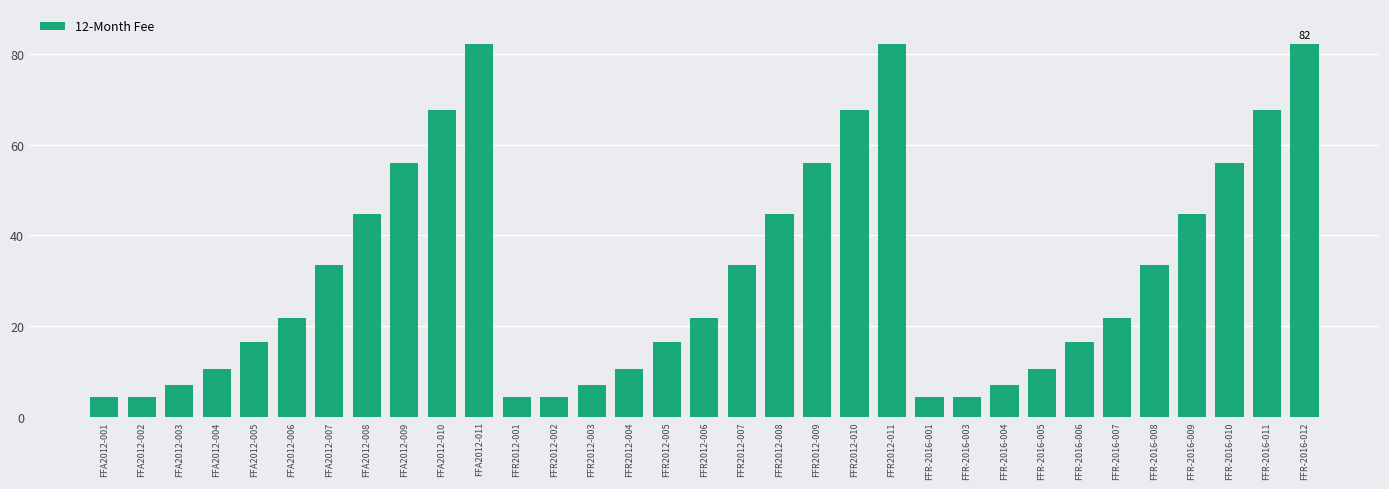

What is the difference between the values at FFR-2016-005 and FFR2012-007?

23.0